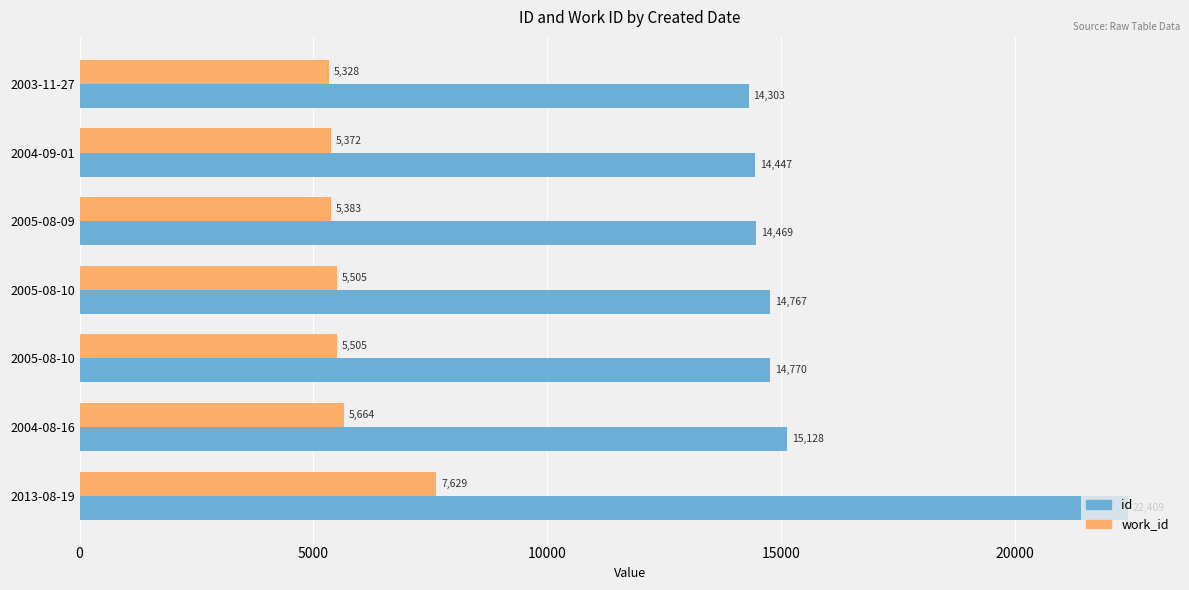

What are all the series names shown in the legend?

id, work_id